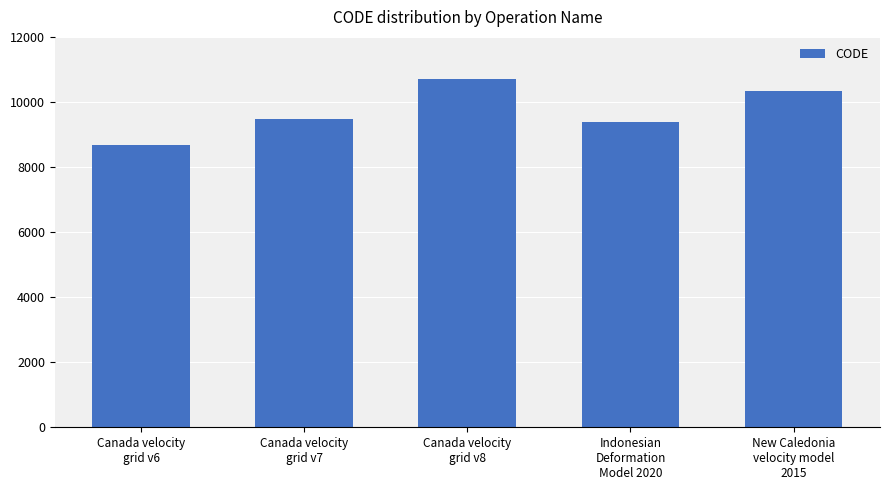

Approximately how many times larger is the value at Canada velocity
grid v8 compared to Canada velocity
grid v7?

1.1